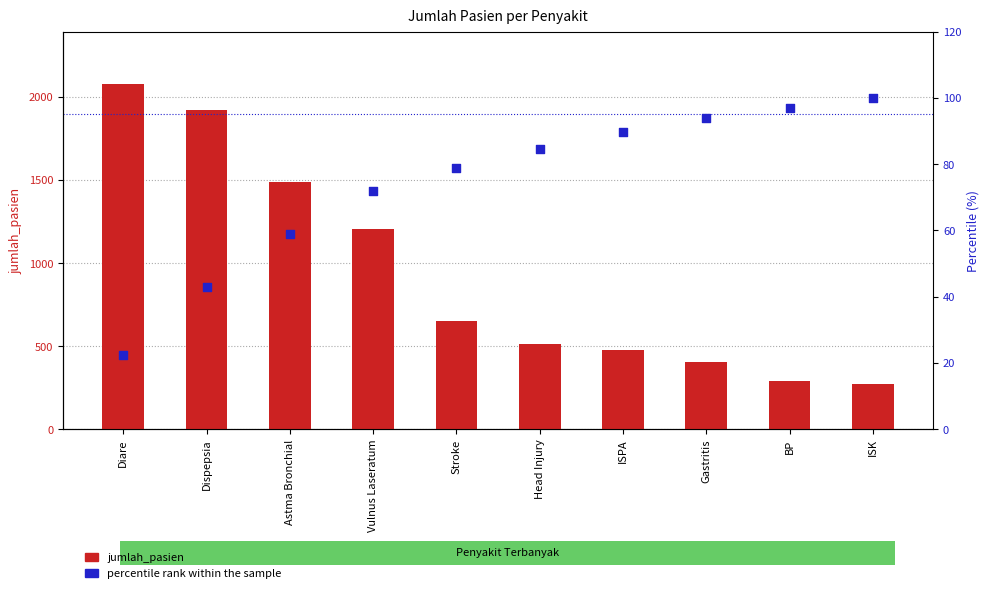

What are all the series names shown in the legend?

jumlah_pasien, percentile rank within the sample